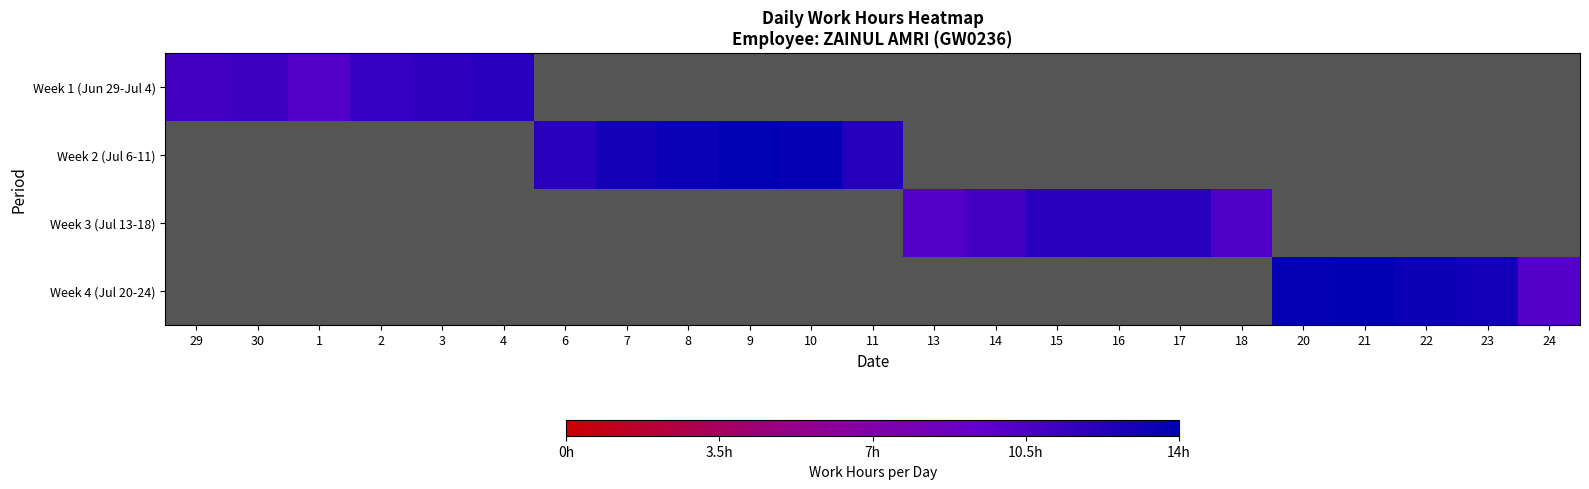

The value of Week 1 (Jun 29-Jul 4) at 6 is 1.4. True or false?

False